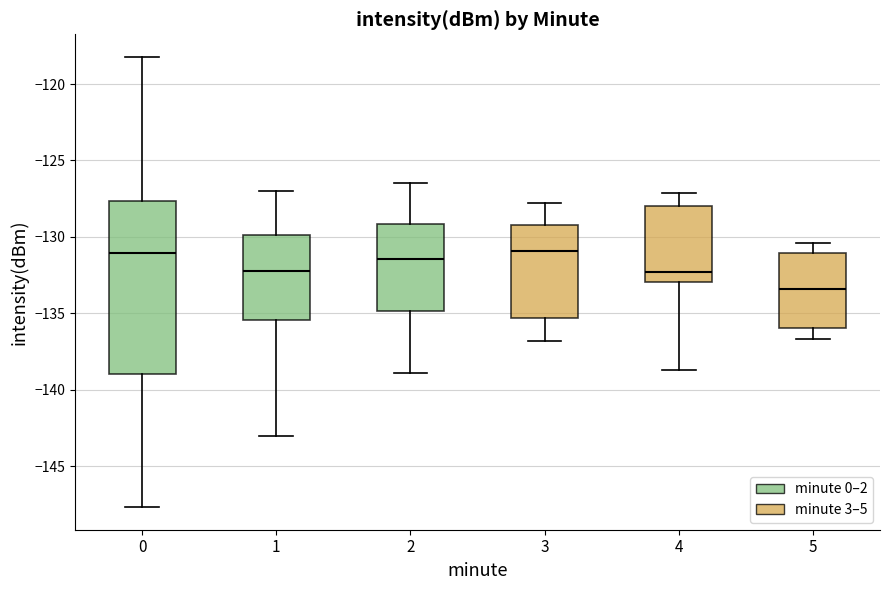

Reading left to right, transcribe this box plot: for each box, give where its median line is, the range the box spans, and where its two whiskers end, as read against the y-axis. The values are not printed on the chart, so give them approximately, as read against the axis.

0: median -131.0, box -139.0 to -127.5, whiskers -147.5 to -118.0
1: median -132.0, box -135.5 to -130.0, whiskers -143.0 to -127.0
2: median -131.5, box -135.0 to -129.0, whiskers -139.0 to -126.5
3: median -131.0, box -135.5 to -129.0, whiskers -137.0 to -128.0
4: median -132.5, box -133.0 to -128.0, whiskers -138.5 to -127.0
5: median -133.5, box -136.0 to -131.0, whiskers -136.5 to -130.5